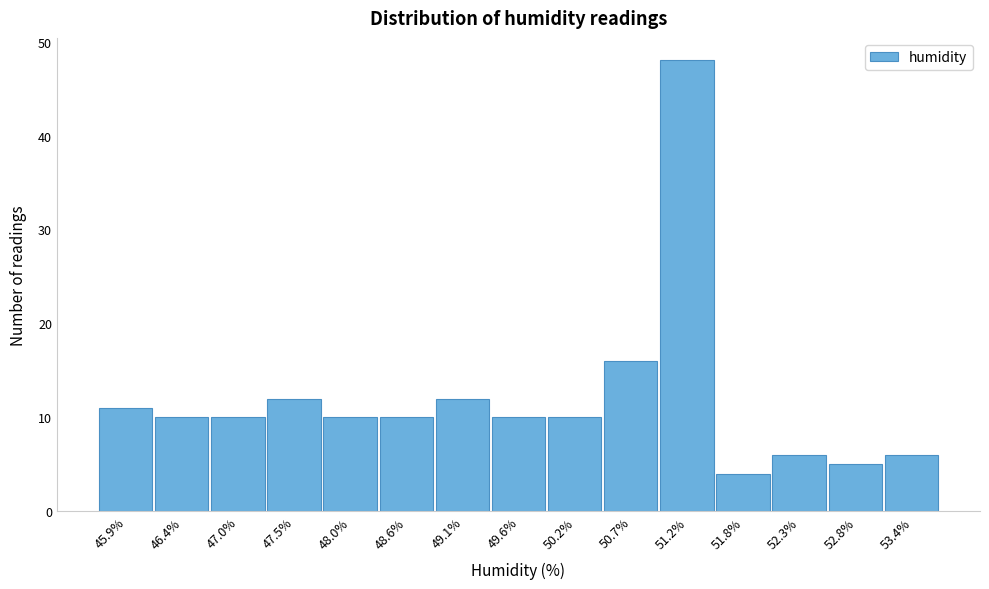

Reading left to right, list all the values displayed in this chart.

45.9%=11	46.4%=10	47.0%=10	47.5%=12	48.0%=10	48.6%=10	49.1%=12	49.6%=10	50.2%=10	50.7%=16	51.2%=48	51.8%=4	52.3%=6	52.8%=5	53.4%=6